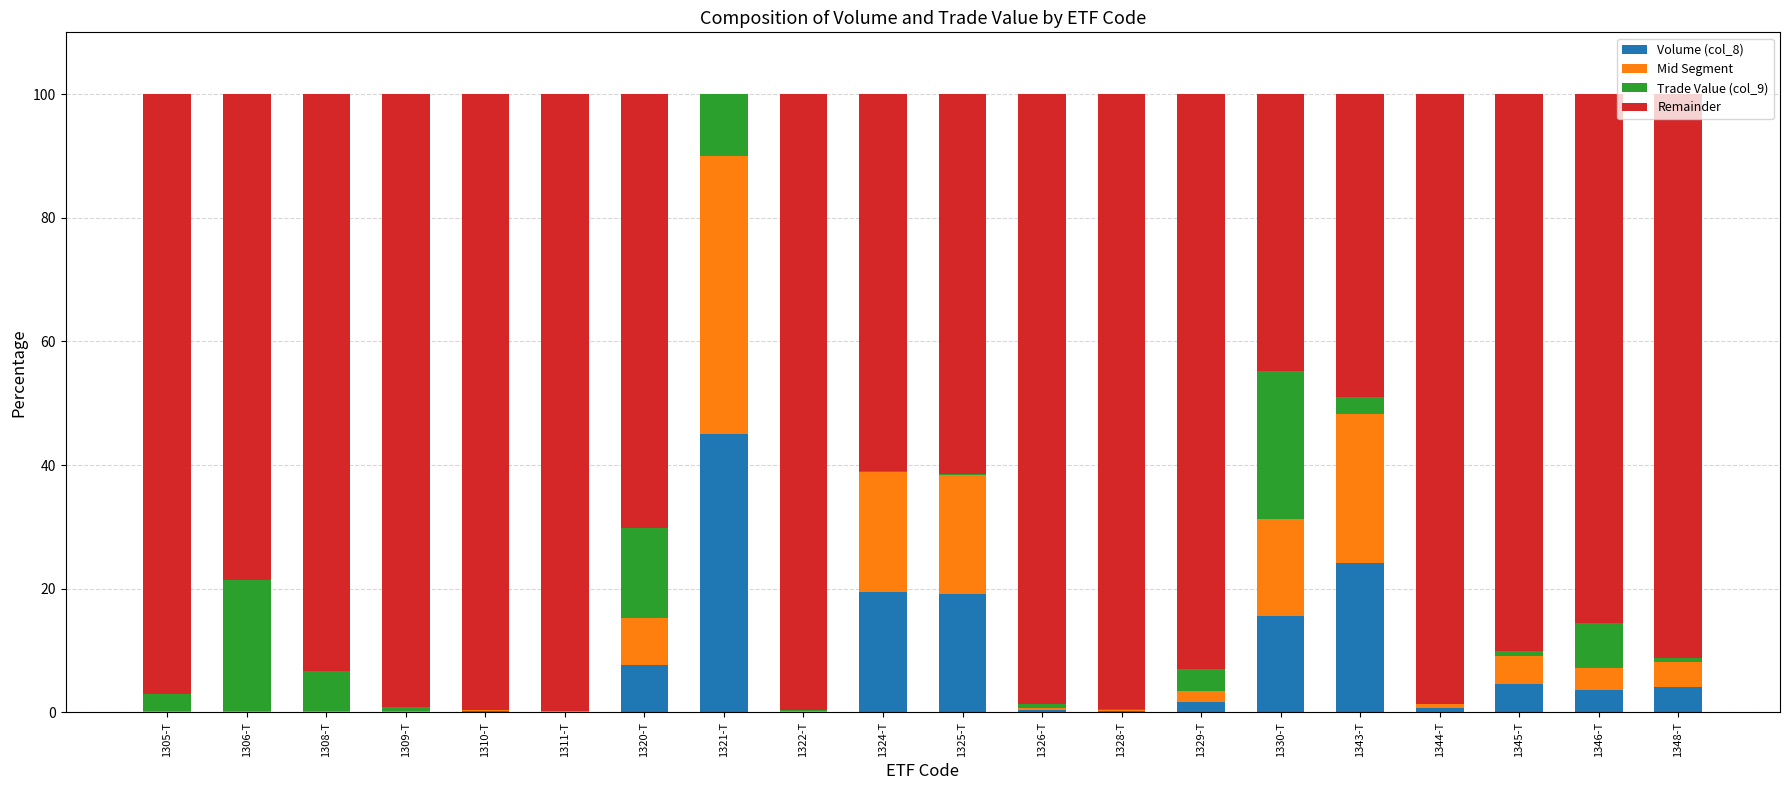

Count the number of data series in this chart.

4